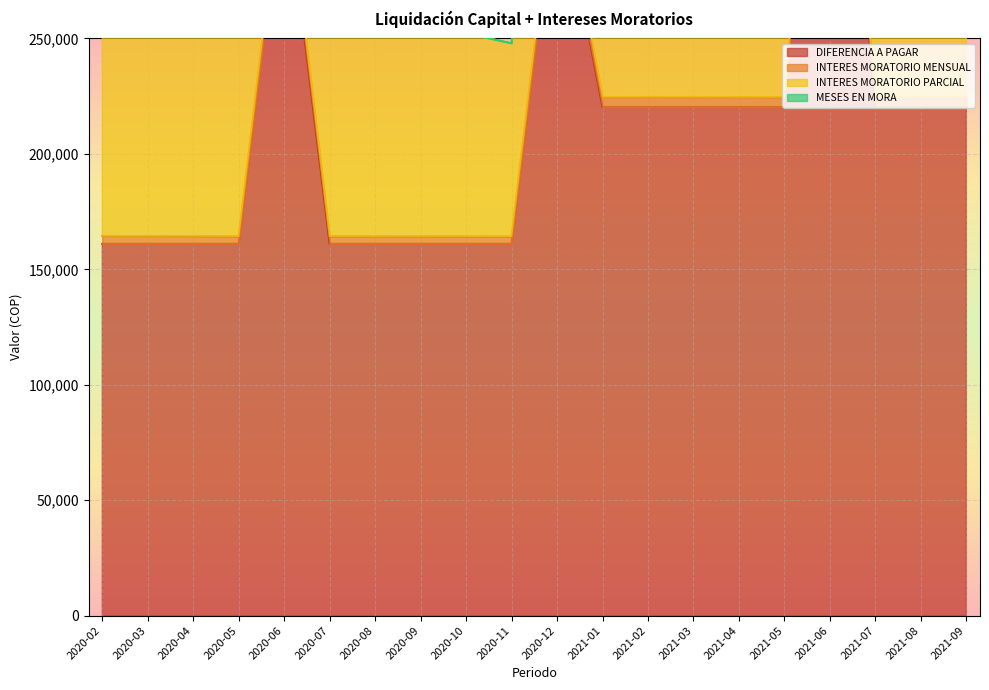

True or false: DIFERENCIA A PAGAR has more than 1 points higher than both neighbors.

True